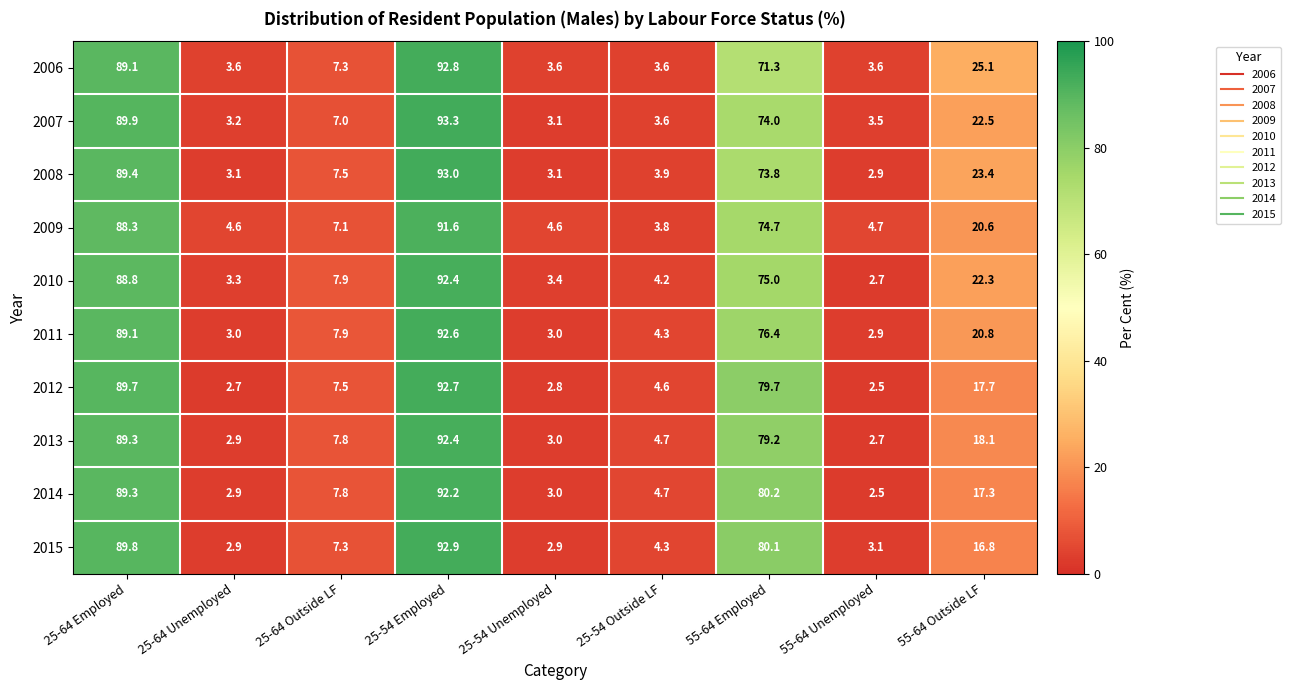

List the labels in order of 2010 value, smallest first.

55-64 Unemployed, 25-64 Unemployed, 25-54 Unemployed, 25-54 Outside LF, 25-64 Outside LF, 55-64 Outside LF, 55-64 Employed, 25-64 Employed, 25-54 Employed